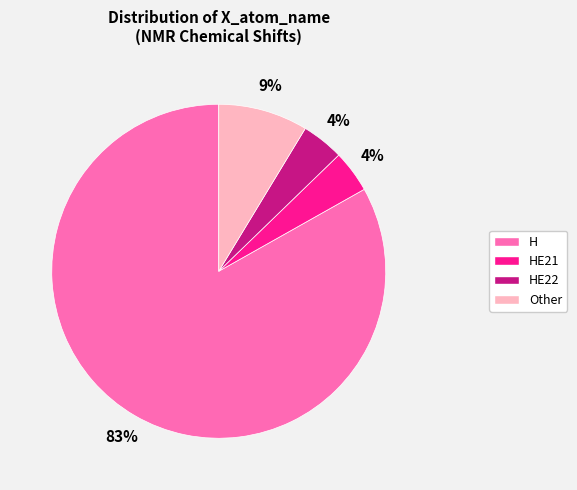

Is there any slice that represents more than half of the pie?

Yes